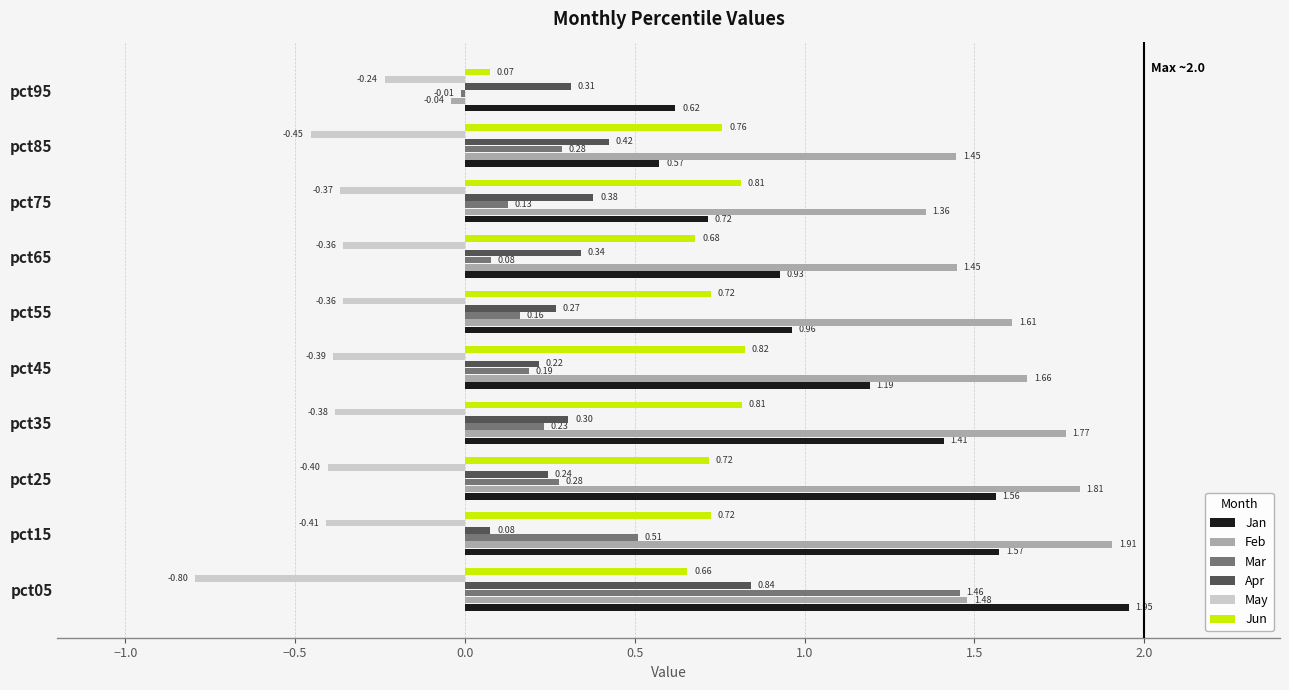

Which series changed the most between pct45 and pct95?

Feb